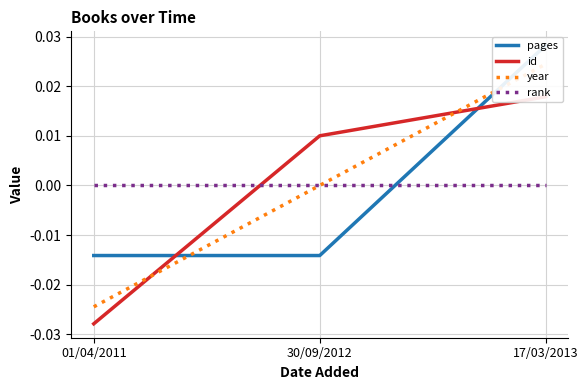

What is the label of the 3rd point from the left?

17/03/2013